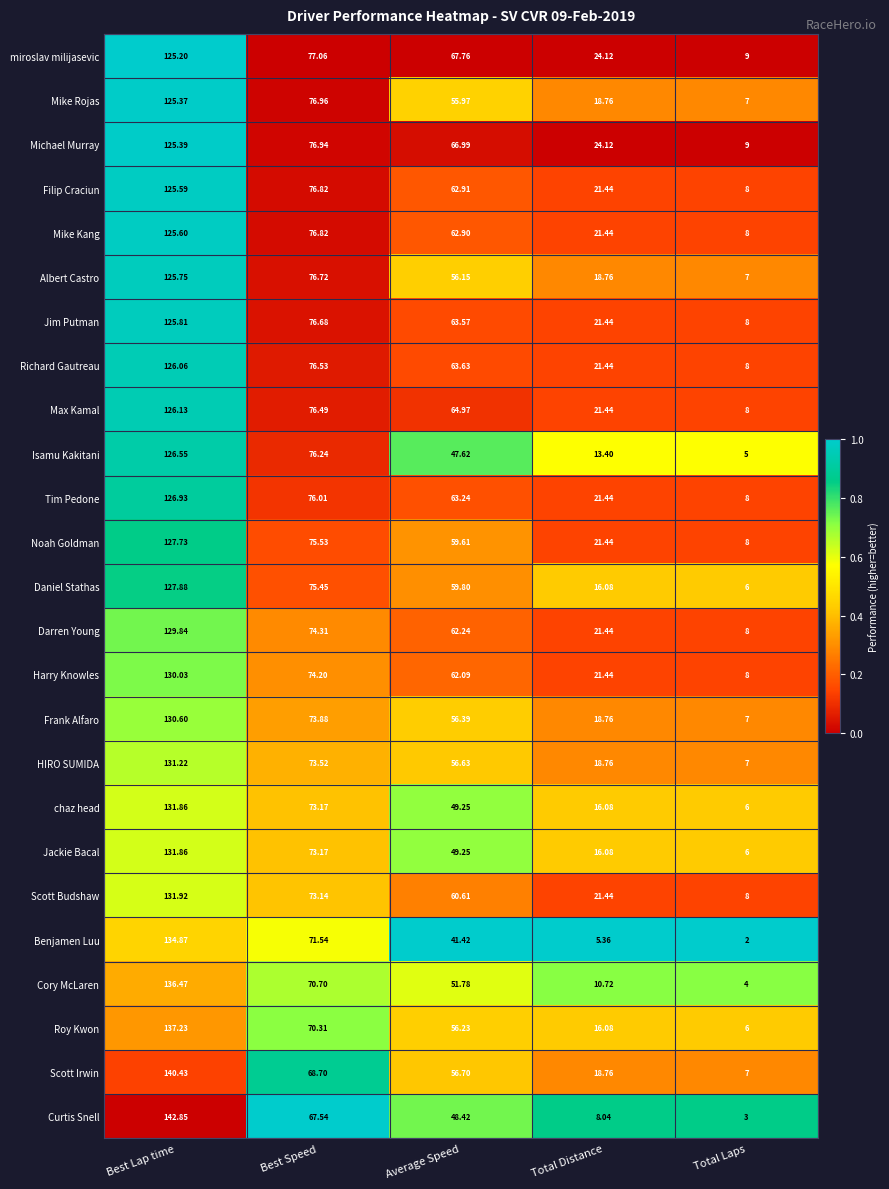

What is the total value across all series at Total Distance?

458.3